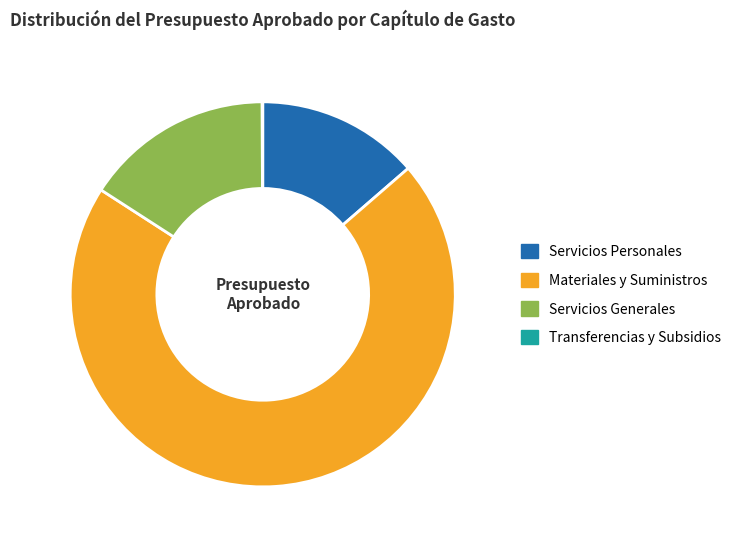

Count the number of slices in the pie.

4